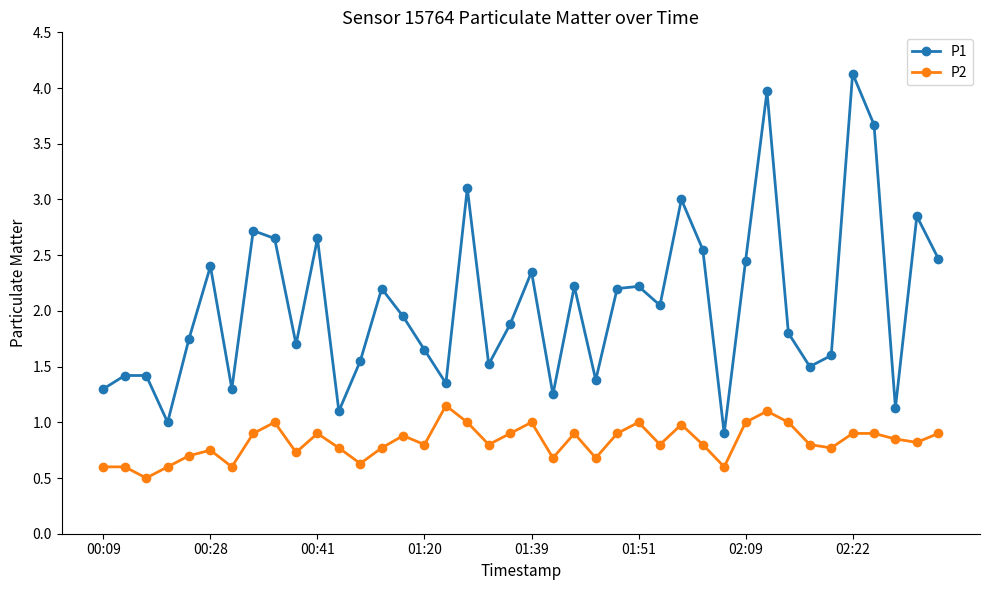

True or false: P1 and P2 cross at least once.

False